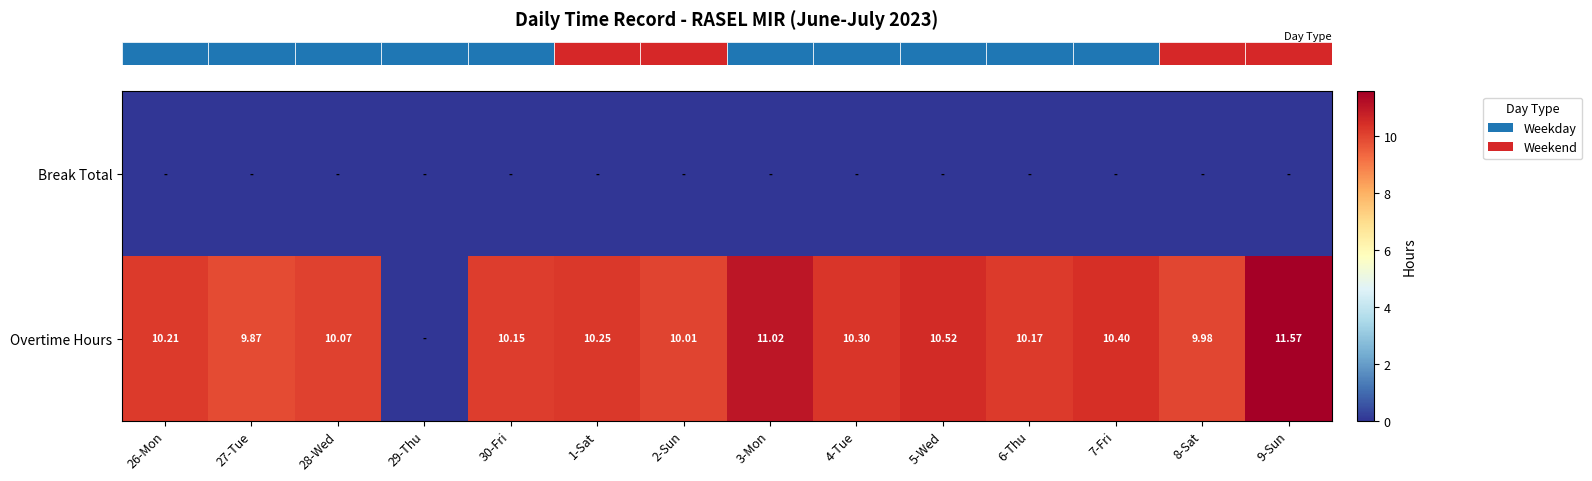

What is the total value across all series at 1-Sat?

10.2